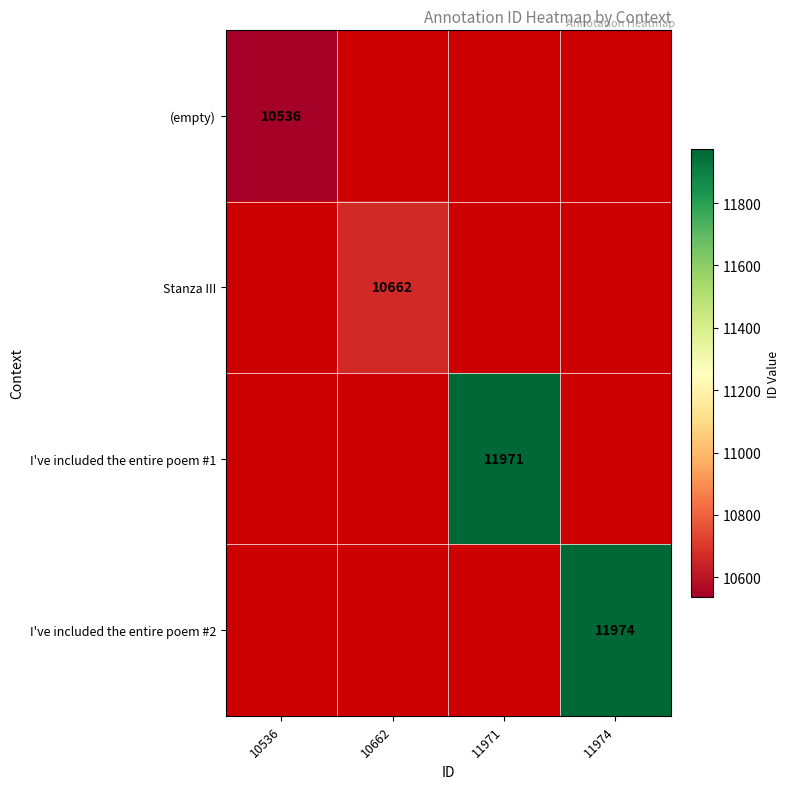

True or false: Stanza III has a value of 10662 at 10662.

True